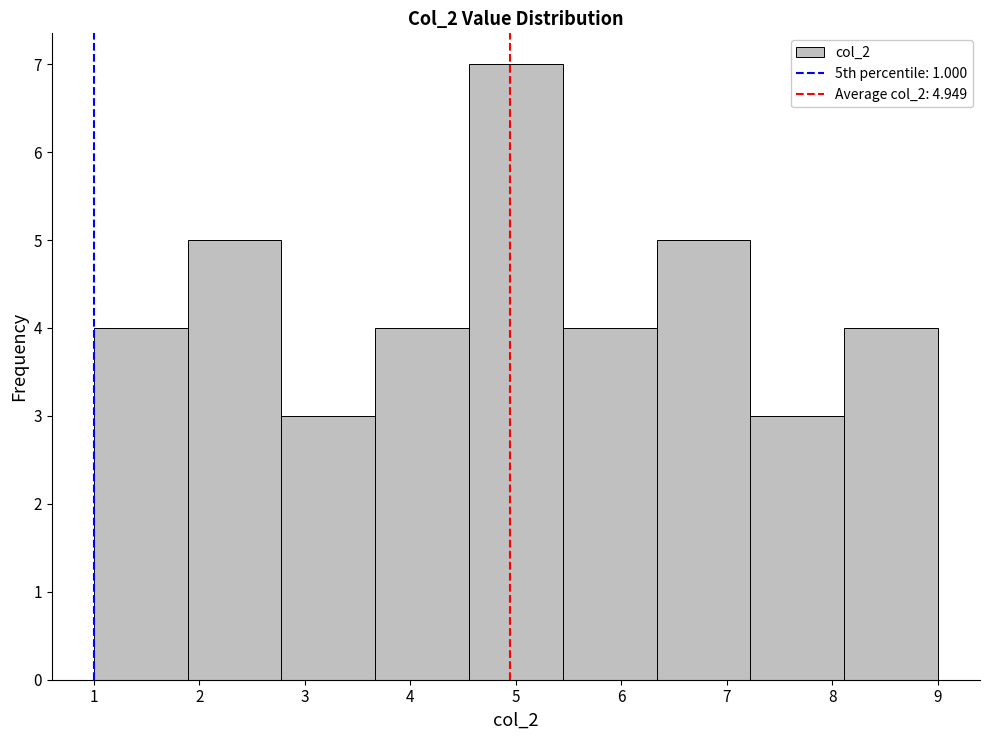

What is the height of the bar covering 8.1 to 9.0 on the x-axis? Neither the bar edges nor the heights are printed on the chart, so give them approximately, as read against the axes.

4